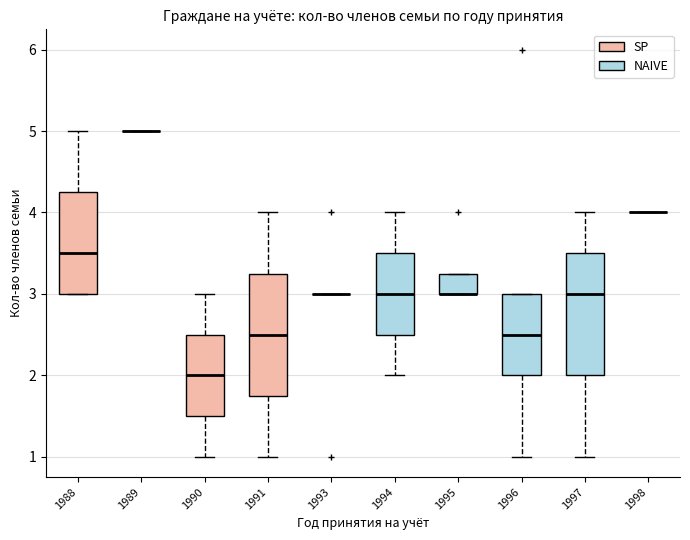

What is the greatest value displayed?

6